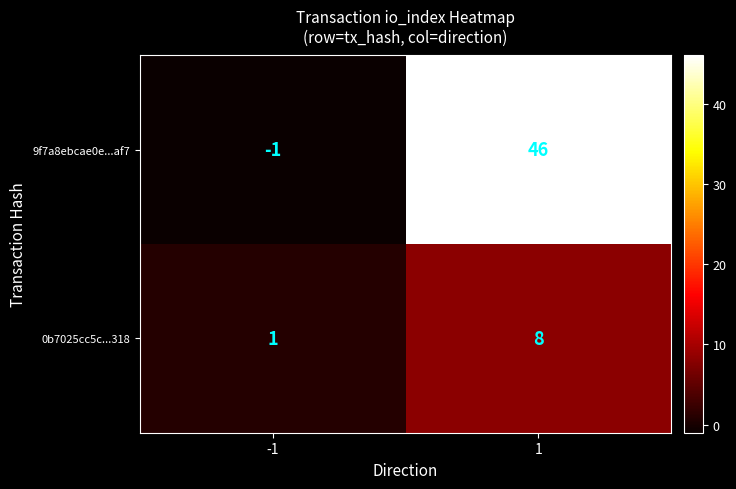

What is the difference between the 0b7025cc5c...318 values at -1 and 1?

7